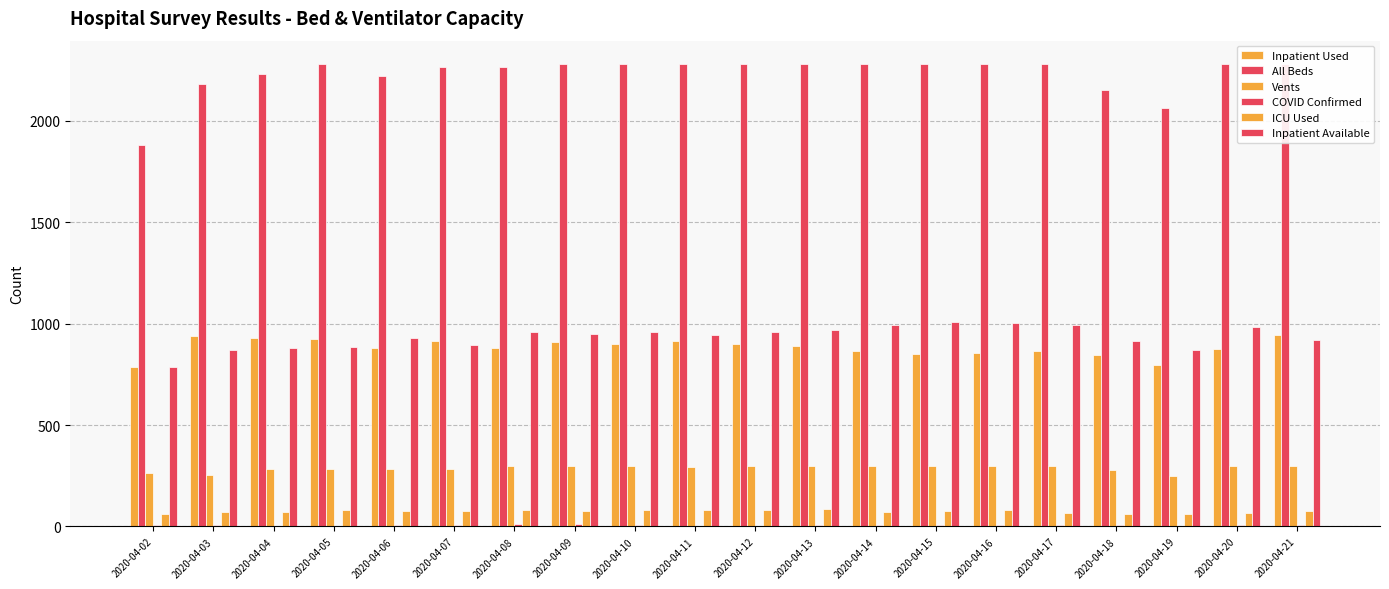

At which label is Vents closest to 273?

2020-04-18